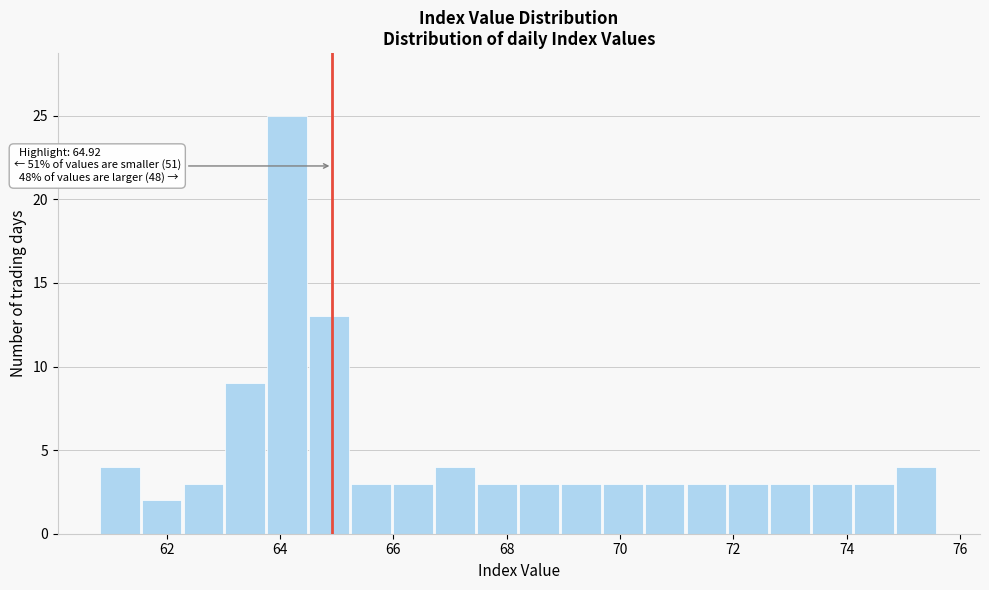

Around what value on the x-axis is the tallest bar? Give the approximate position of its centre, as read against the axis.

64.2